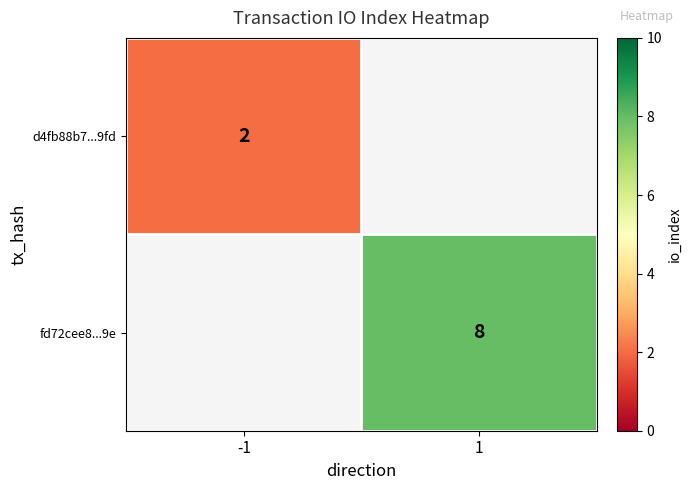

The d4fb88b7...9fd series shows 1 at -1. True or false?

False